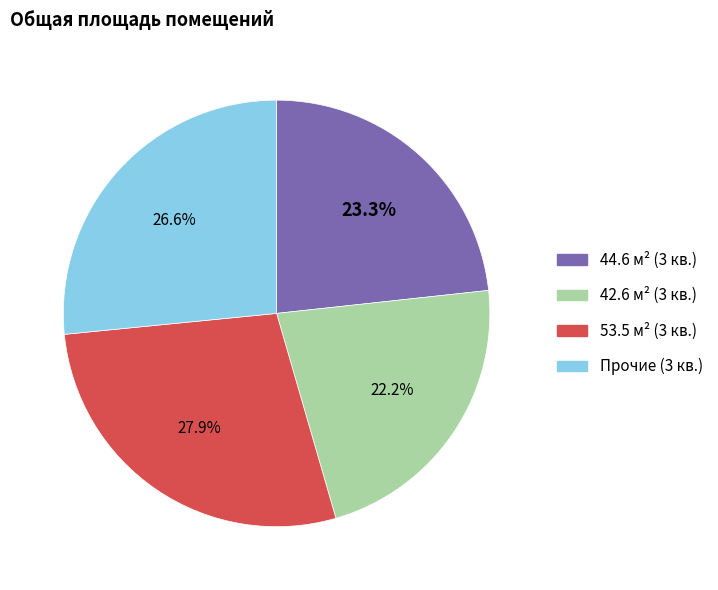

Is there a majority slice in this chart?

No